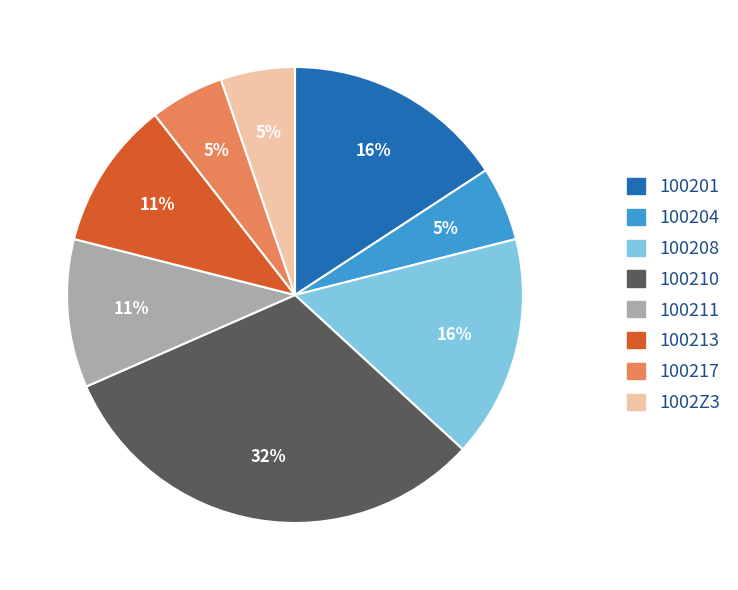

Combined, do 100208 and 100211 account for over 50%?

No